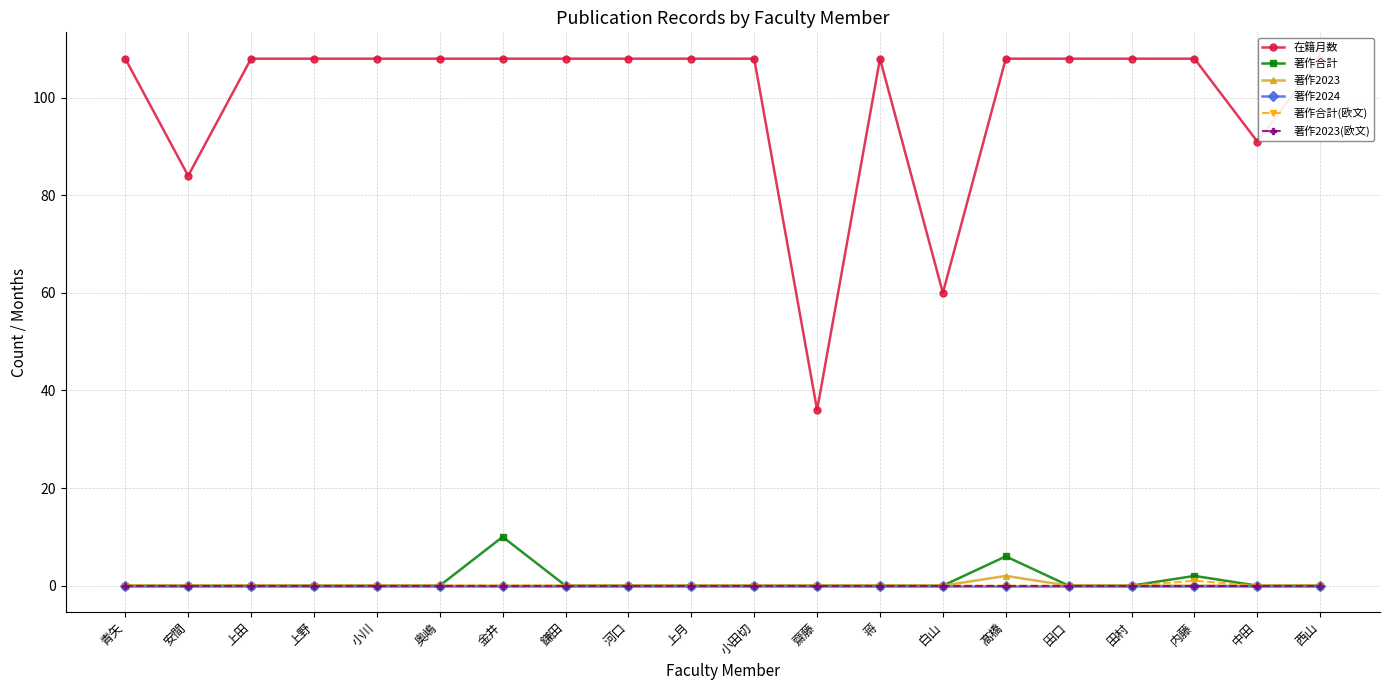

True or false: 著作2023(欧文) and 著作2023 cross at least once.

False